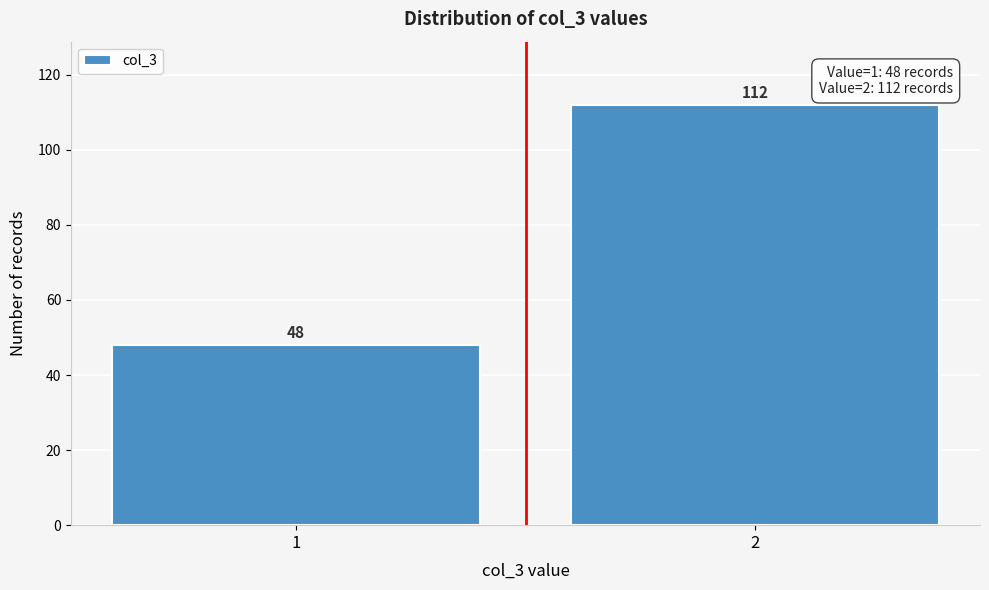

Reading right to left, extract all data points from this chart.

2=112	1=48